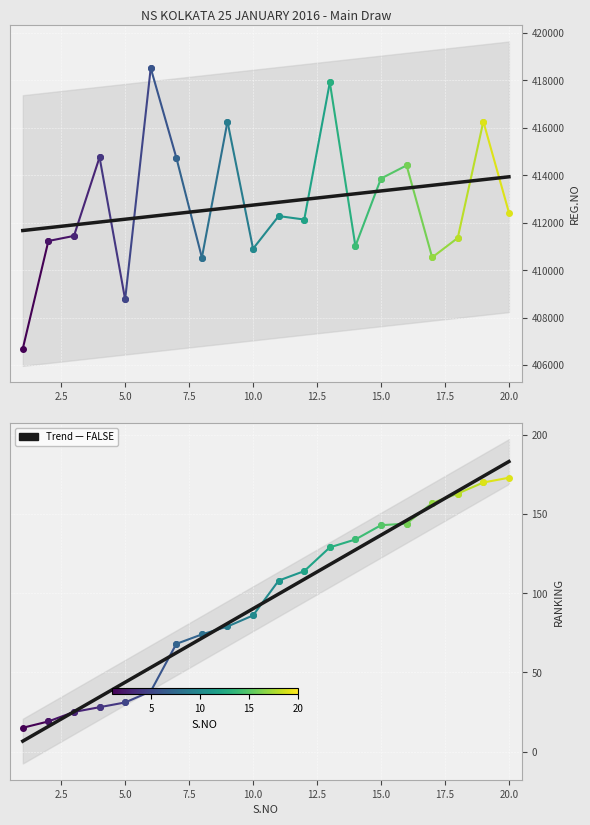

Is this an area chart (filled region under the line)?

No